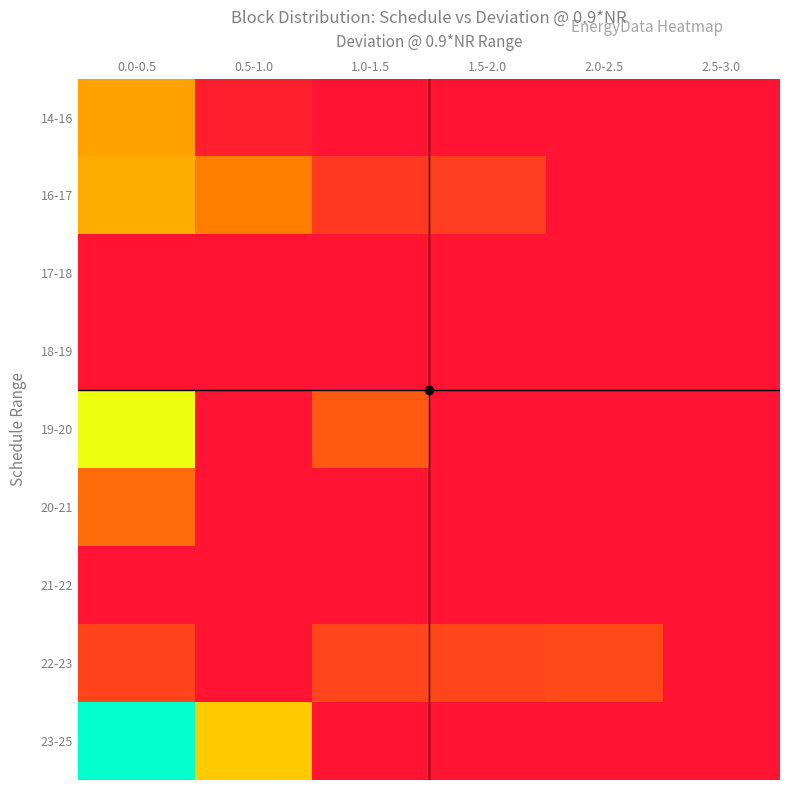

Which label corresponds to the smallest value in the chart?

1.0-1.5